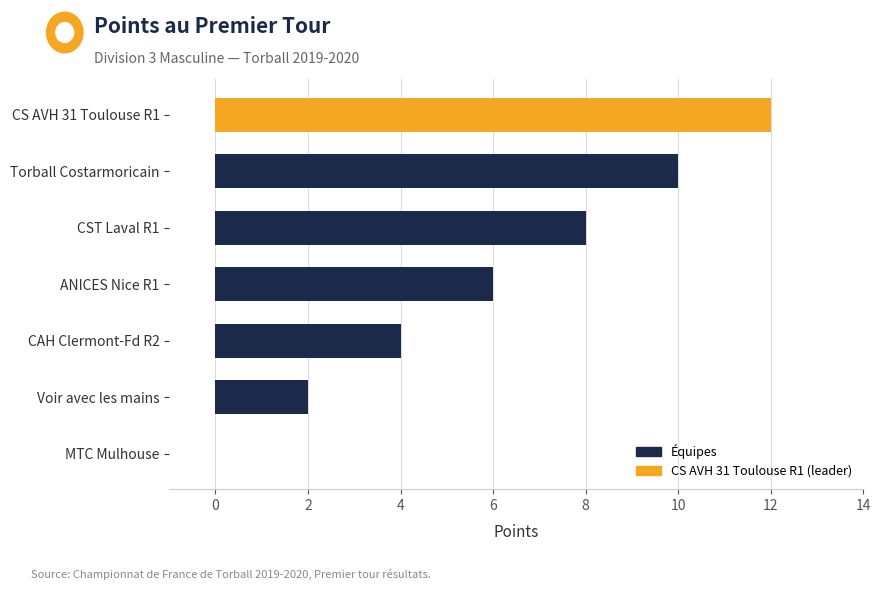

What is the sum of all values?

42